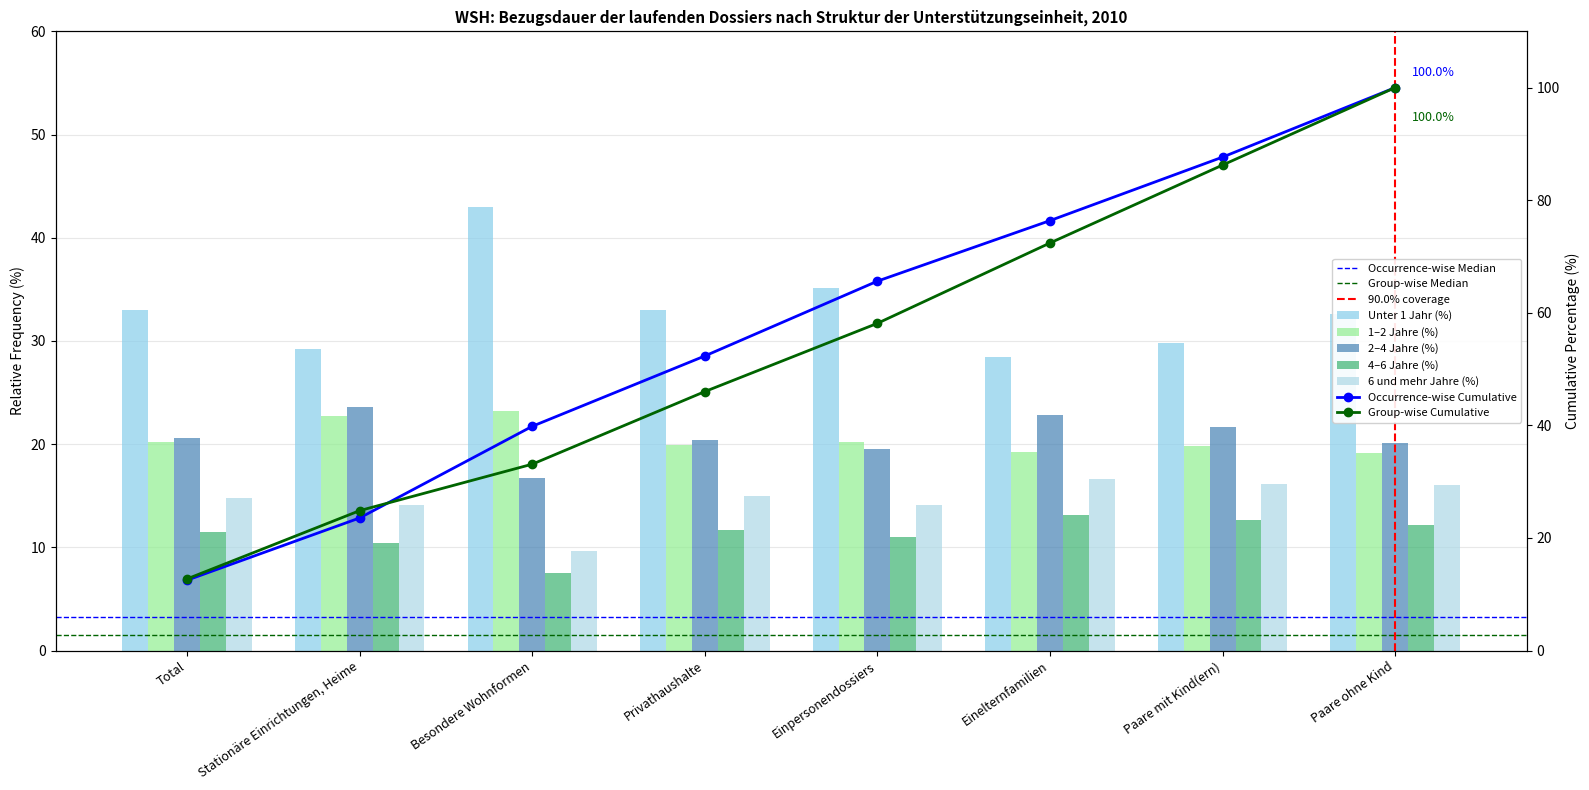

Reading left to right, transcribe all the data shown in this chart.

Unter 1 Jahr (%): 33.0	29.2	43.0	33.0	35.1	28.4	29.8	32.6
1–2 Jahre (%): 20.2	22.7	23.2	19.9	20.2	19.2	19.8	19.1
2–4 Jahre (%): 20.6	23.6	16.7	20.4	19.5	22.8	21.7	20.1
4–6 Jahre (%): 11.5	10.4	7.5	11.7	11.0	13.1	12.6	12.2
6 und mehr Jahre (%): 14.8	14.1	9.6	15.0	14.1	16.6	16.1	16.0